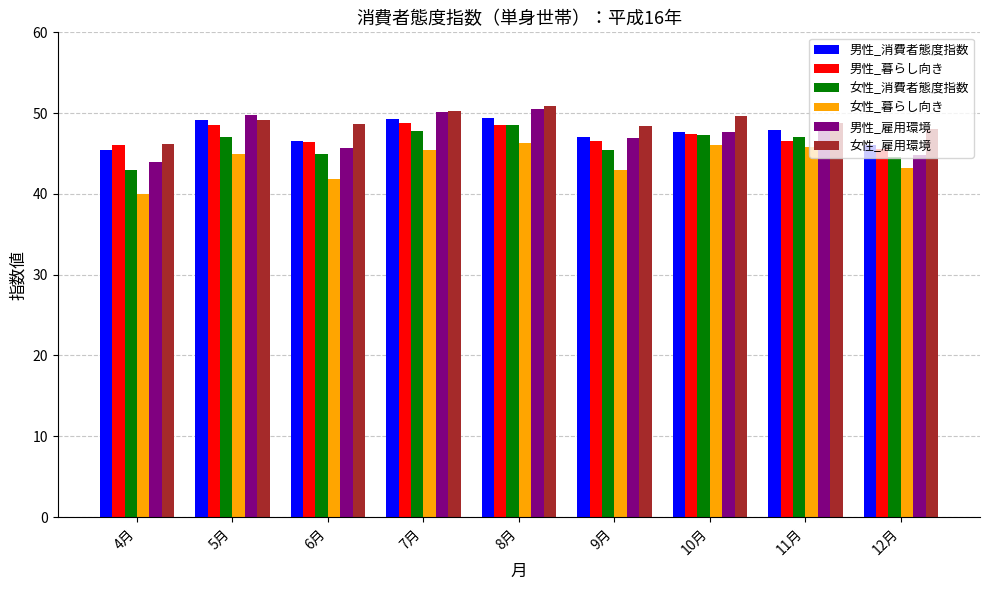

Which series has the widest spread of values?

男性_雇用環境